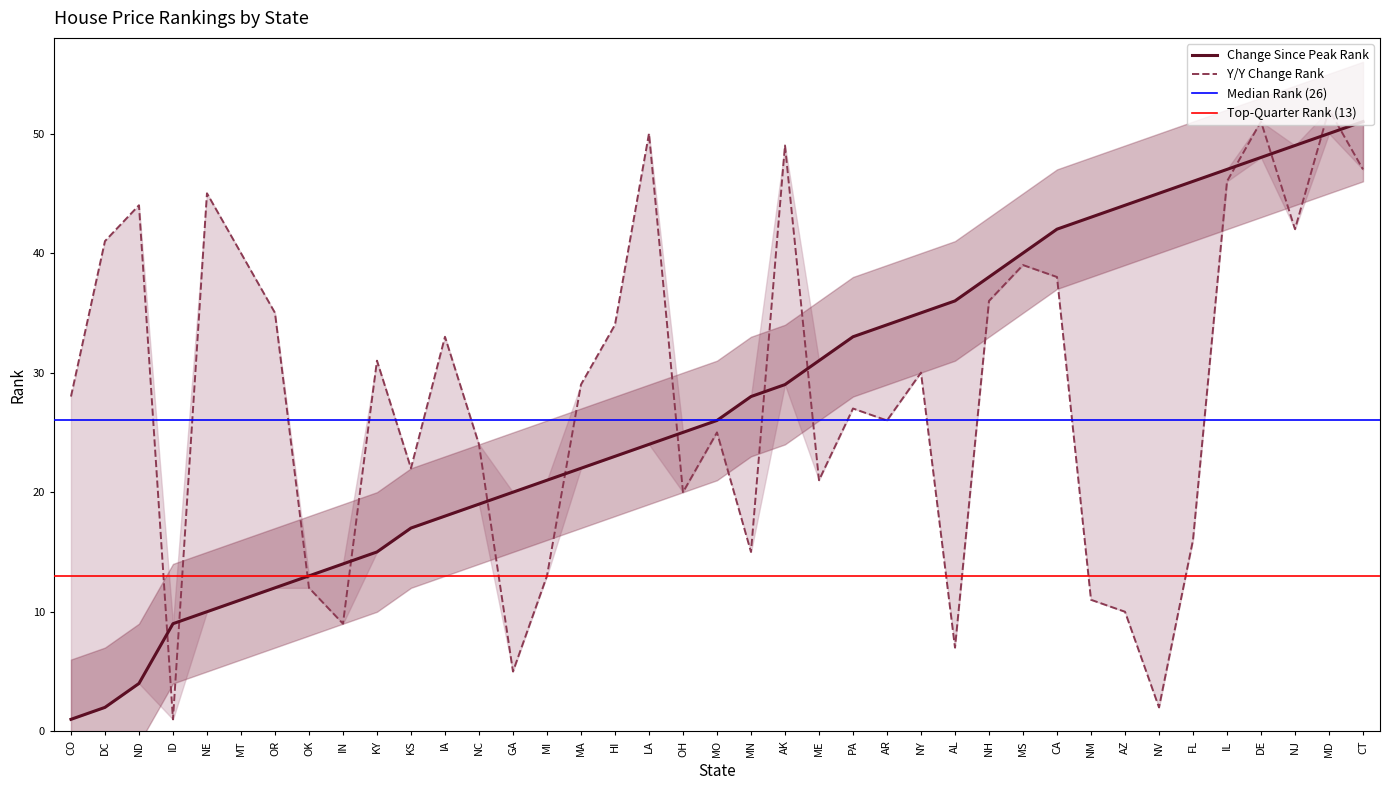

How many intersections are there between Y/Y Rank and Change Since Peak Rank?

15